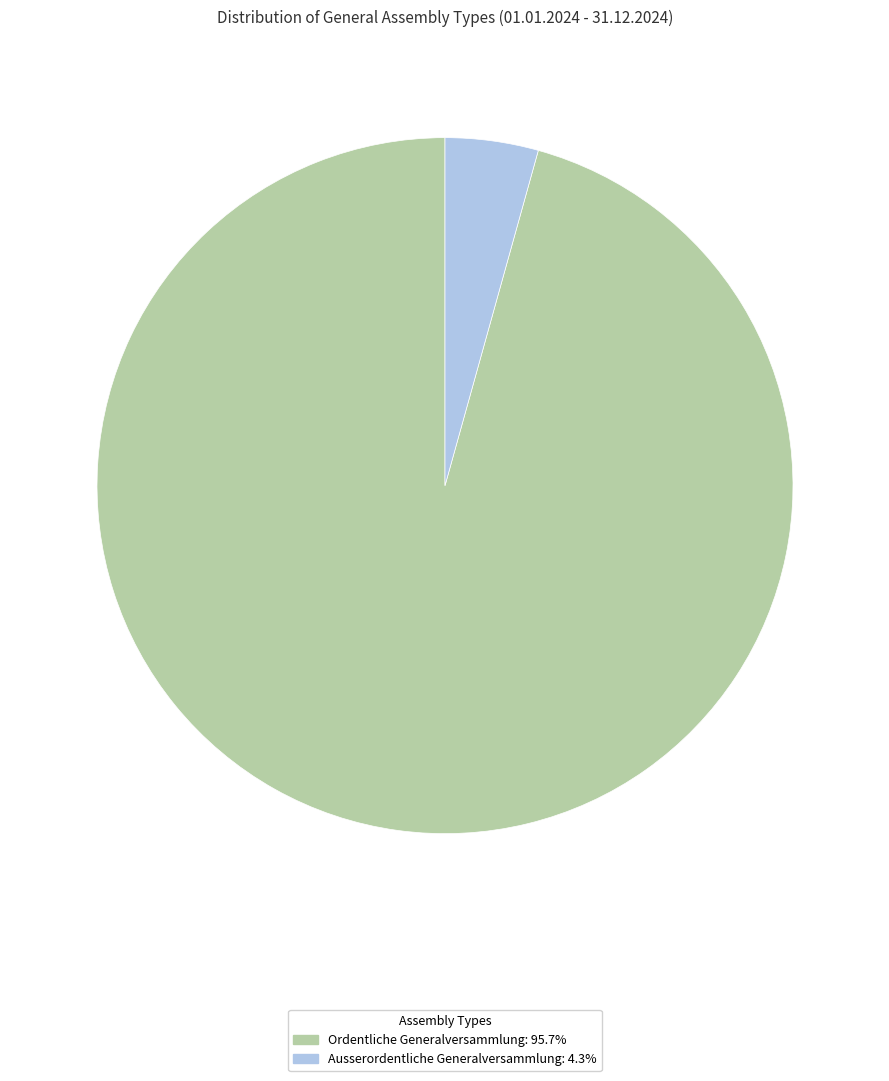

The Ausserordentliche Generalversammlung slice represents 4% of the pie. True or false?

True